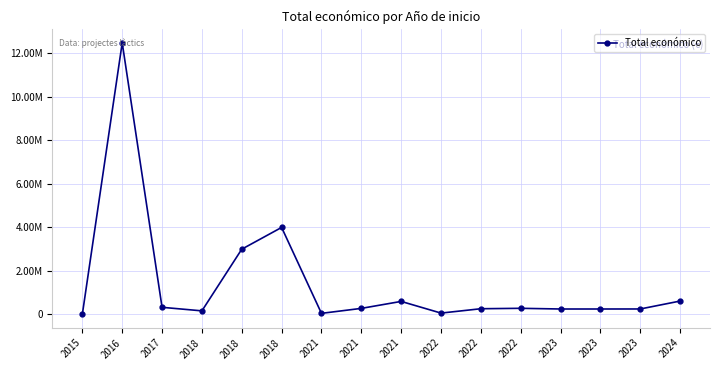

Which has a higher value, 2018 or 2022?

2022